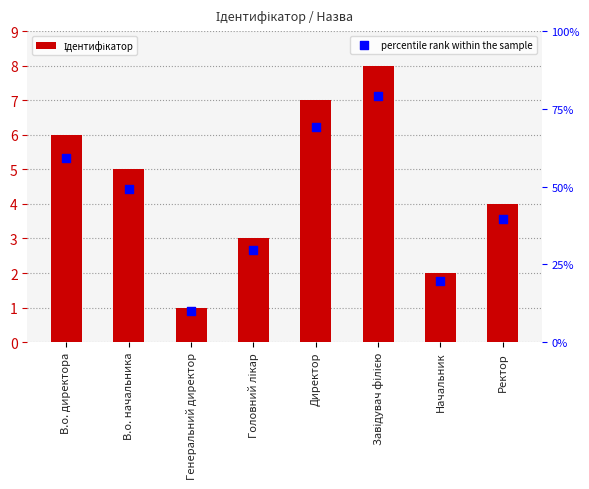

What is the total value across all series at Ректор?

7.6